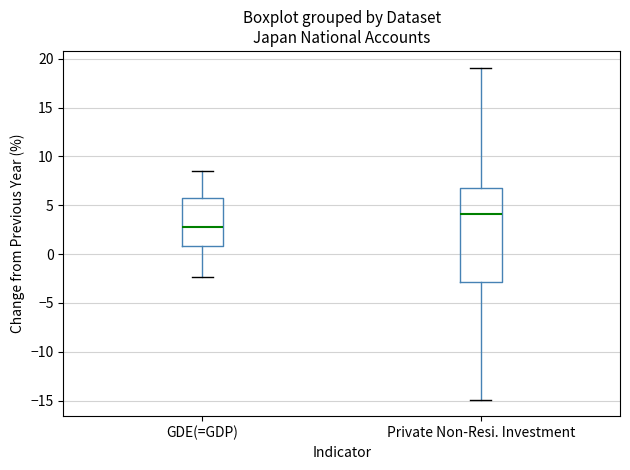

Reading left to right, read every box against the y-axis: the position of its median line, the range the box covers, and the ends of its whiskers. The values are not printed on the chart, so give them approximately, as read against the axis.

GDE(=GDP): median 3.0, box 1.0 to 6.0, whiskers -2.5 to 8.5
Private Non-Resi. Investment: median 4.0, box -3.0 to 7.0, whiskers -15.0 to 19.0